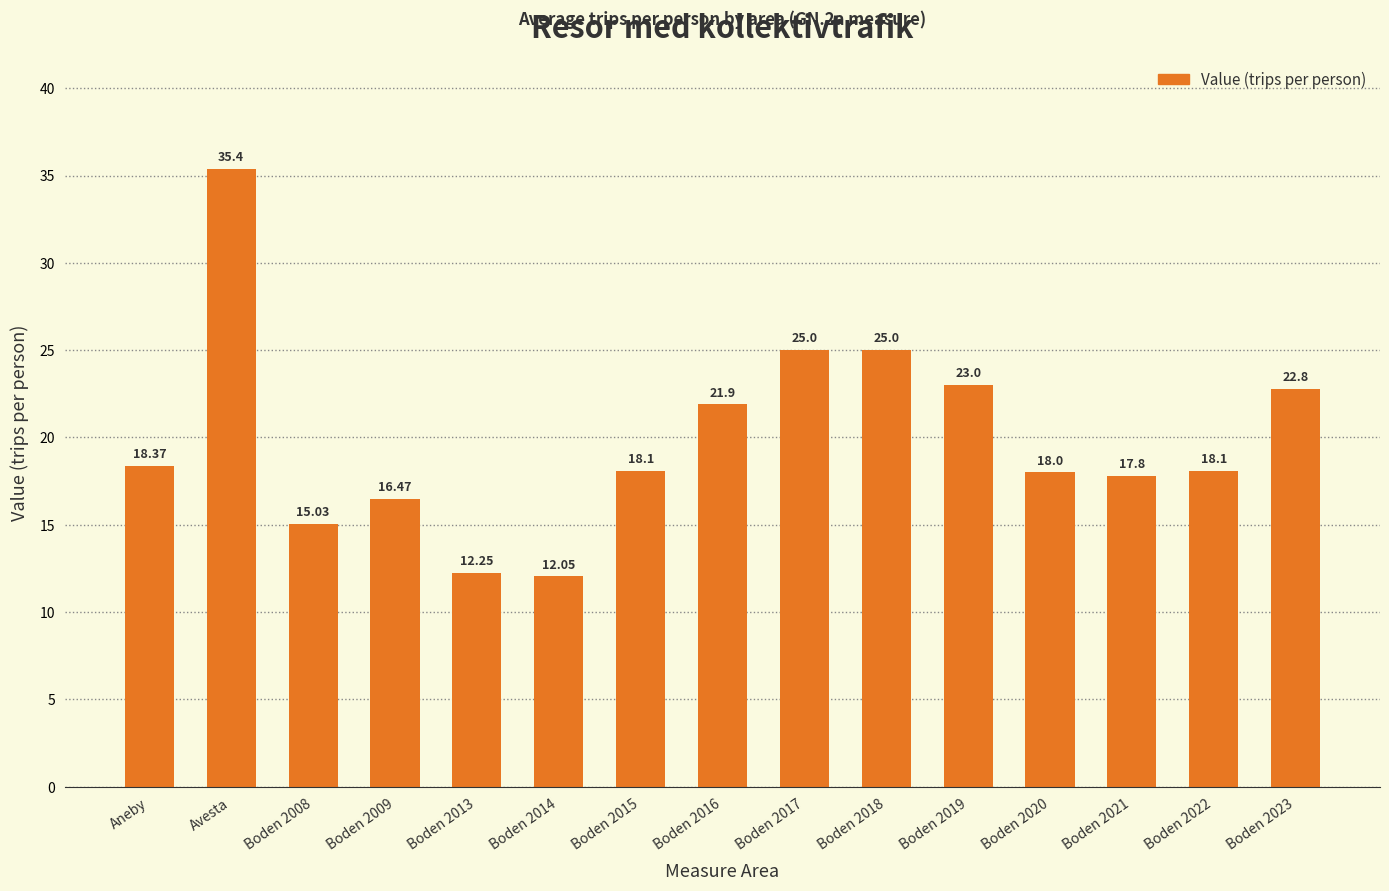

What is the average value?

20.0